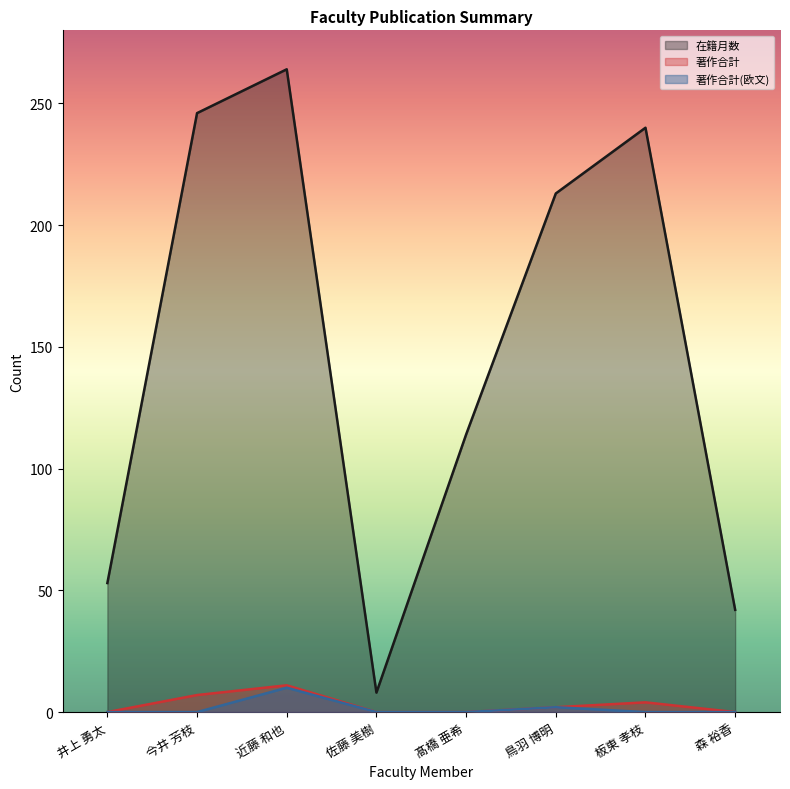

At which category does 著作合計 reach its first local peak?

近藤 和也